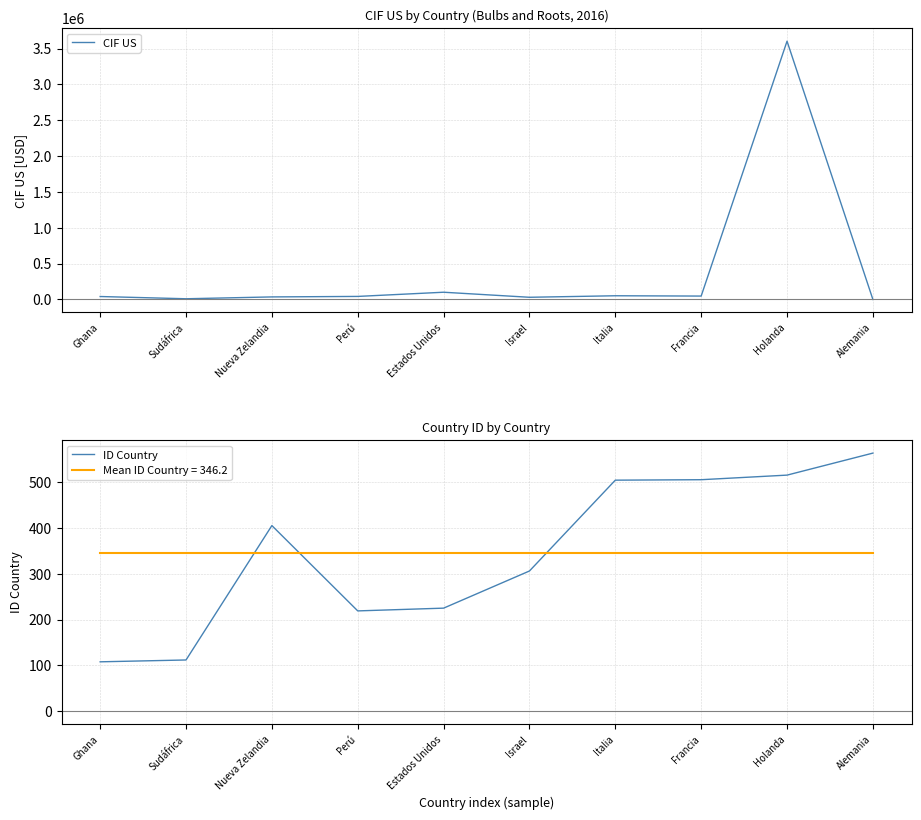

Which category has the lowest value in the ID Country series?

Ghana